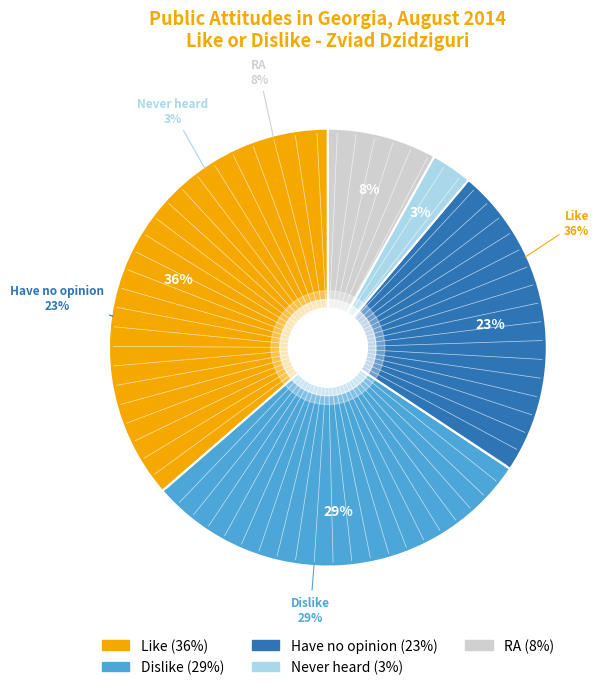

Is RA the majority of the pie?

No